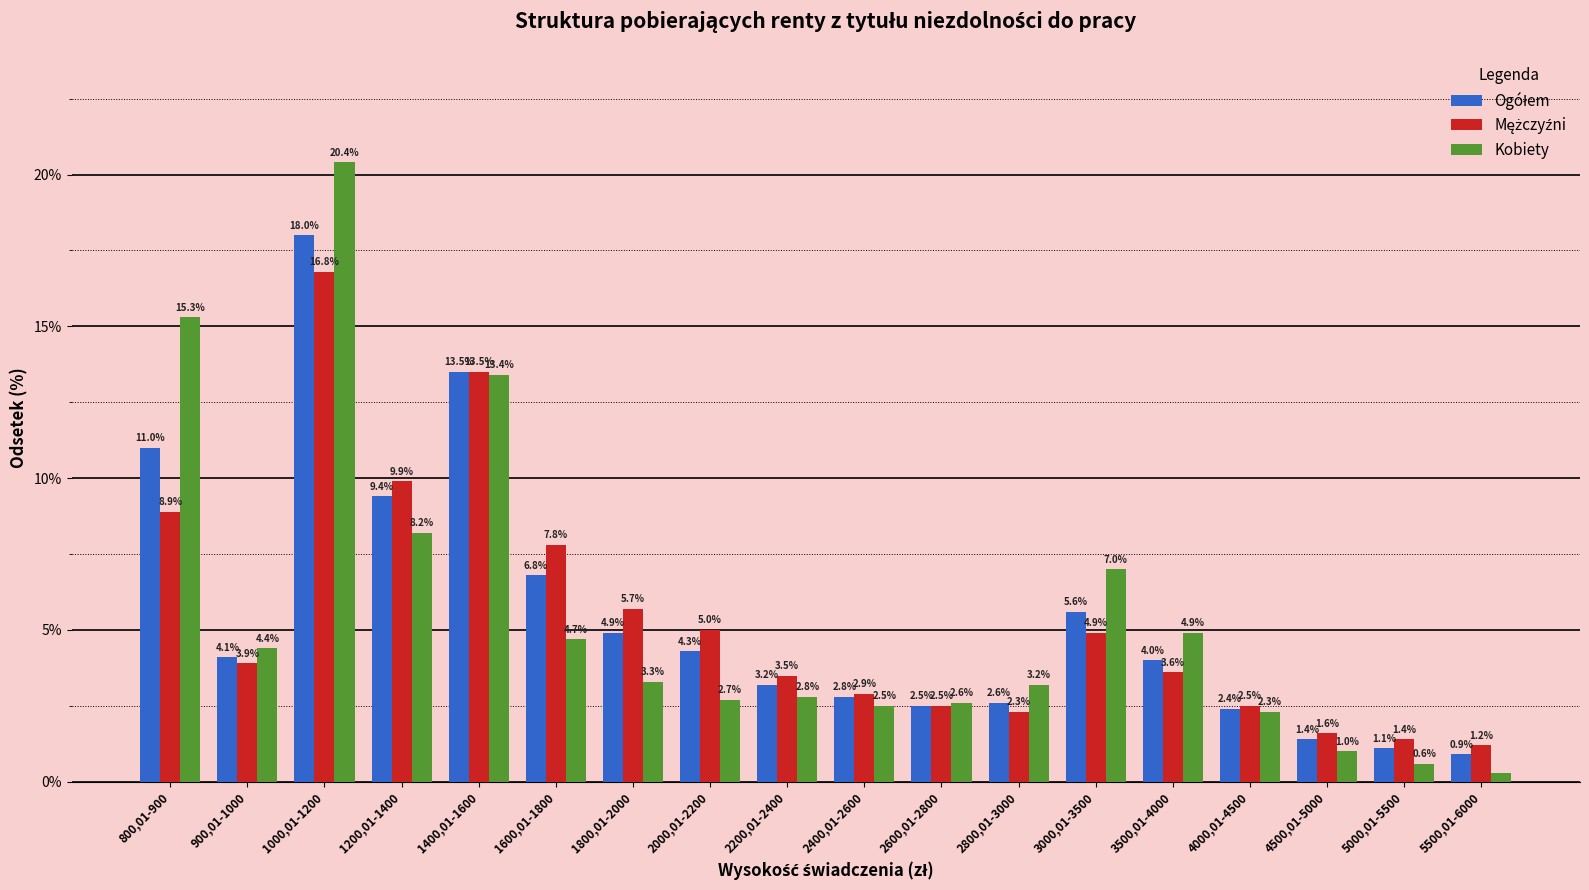

Which label corresponds to the largest value in the chart?

1000,01-1200